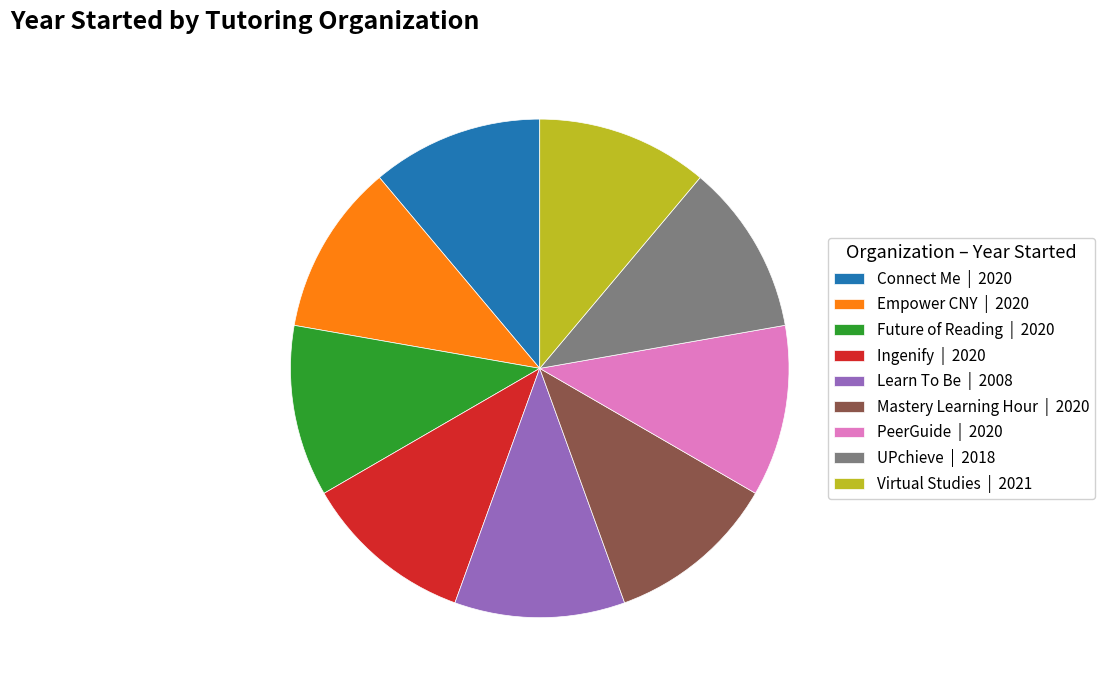

Is there a majority slice in this chart?

No